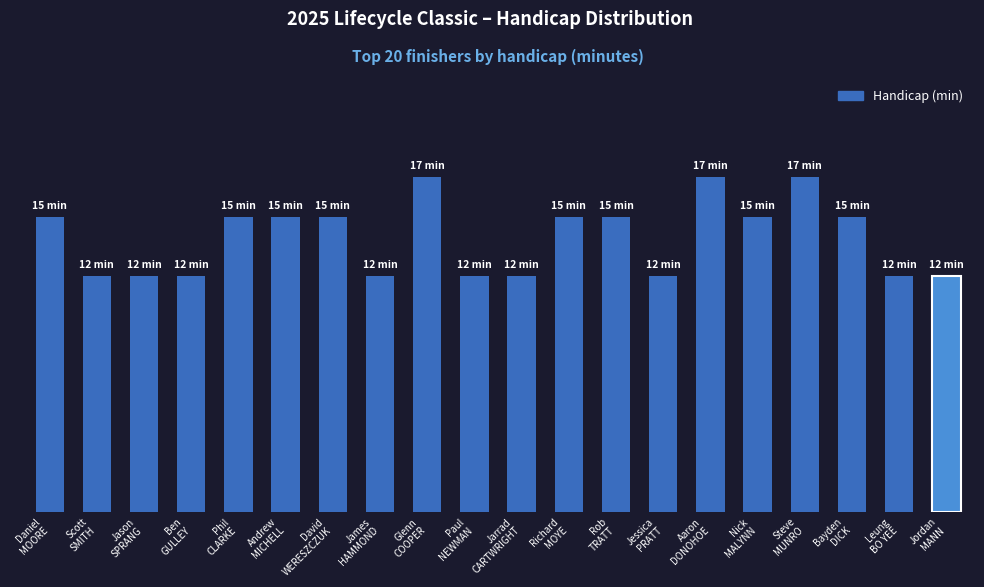

Are the bars horizontal?

No